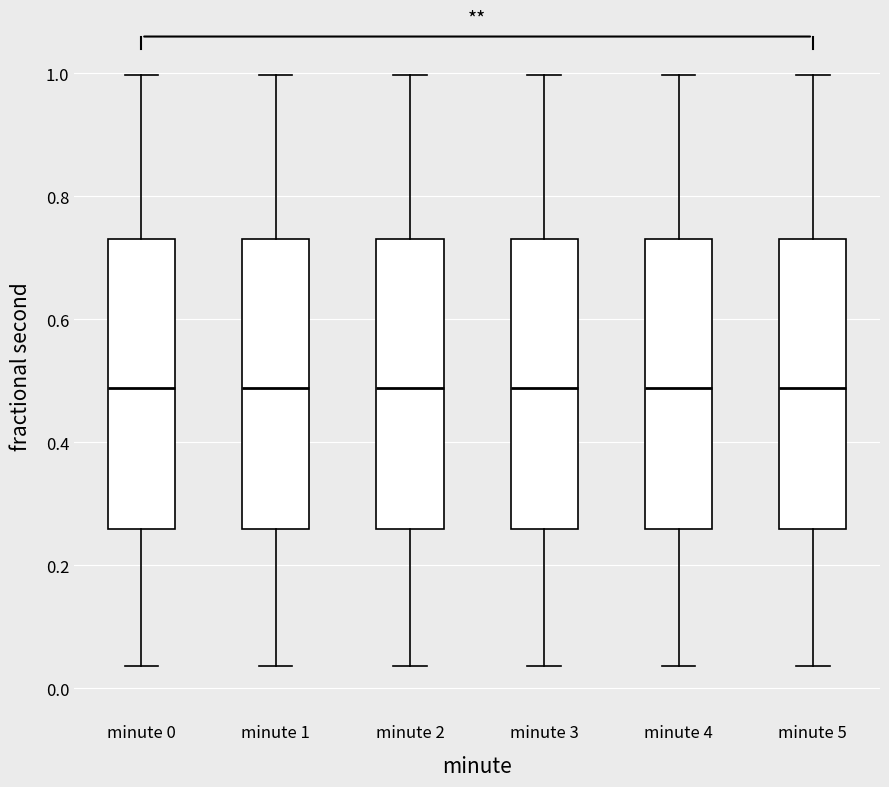

Reading left to right, read every box against the y-axis: the position of its median line, the range the box covers, and the ends of its whiskers. The values are not printed on the chart, so give them approximately, as read against the axis.

minute 0: median 0.48, box 0.26 to 0.74, whiskers 0.04 to 1.00
minute 1: median 0.48, box 0.26 to 0.74, whiskers 0.04 to 1.00
minute 2: median 0.48, box 0.26 to 0.74, whiskers 0.04 to 1.00
minute 3: median 0.48, box 0.26 to 0.74, whiskers 0.04 to 1.00
minute 4: median 0.48, box 0.26 to 0.74, whiskers 0.04 to 1.00
minute 5: median 0.48, box 0.26 to 0.74, whiskers 0.04 to 1.00